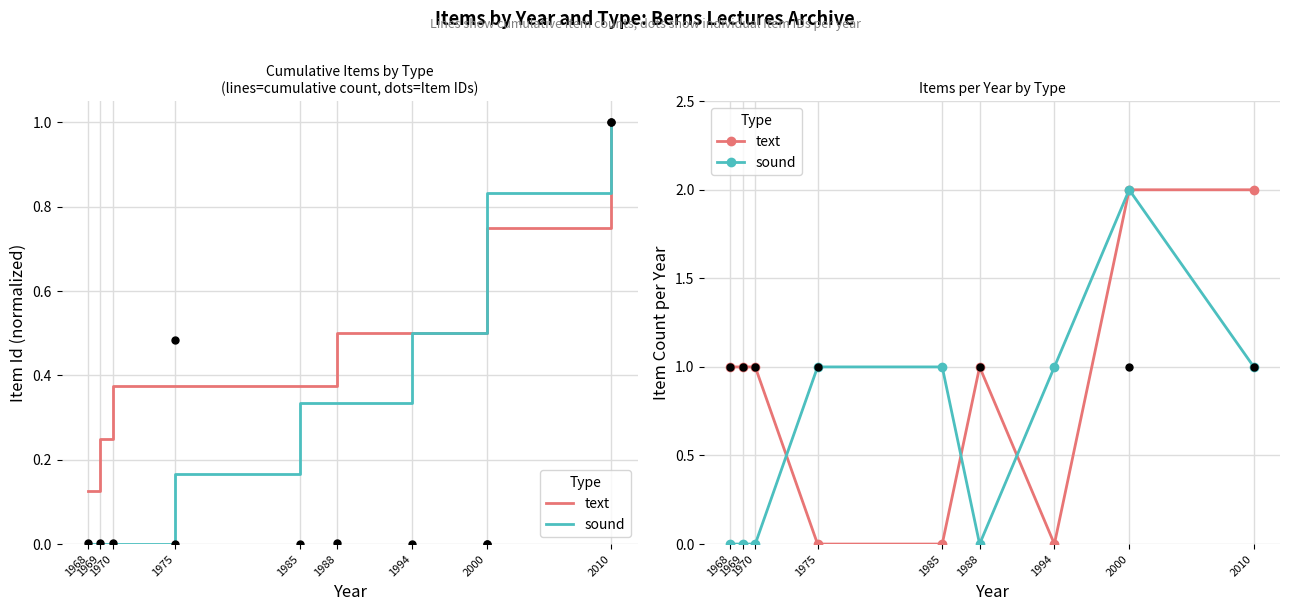

Is the value of text at 2010 greater than the value of sound at 1994?

Yes